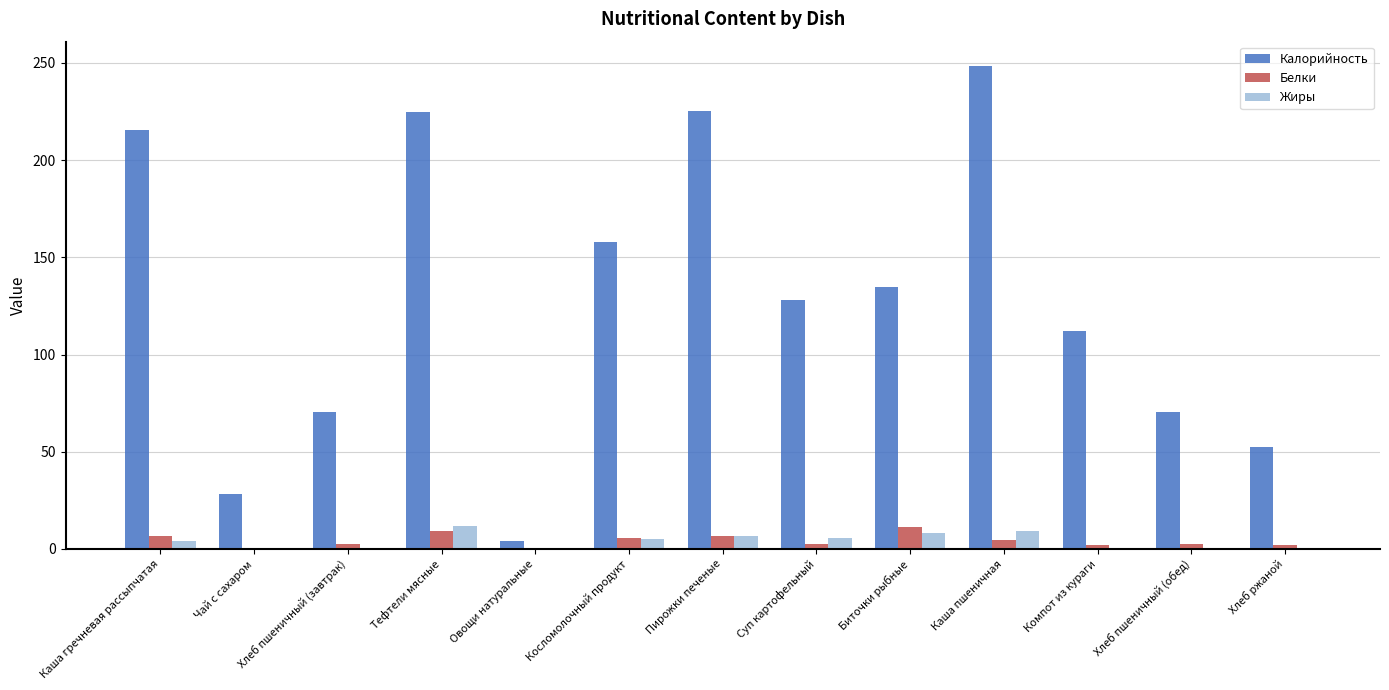

Is it true that Калорийность equals 43.5 at Биточки рыбные?

False